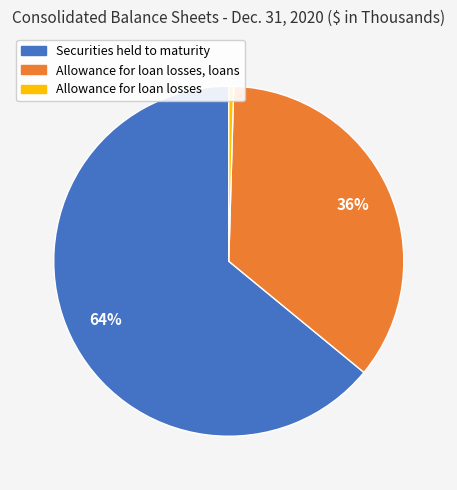

How many slices are in this pie chart?

3